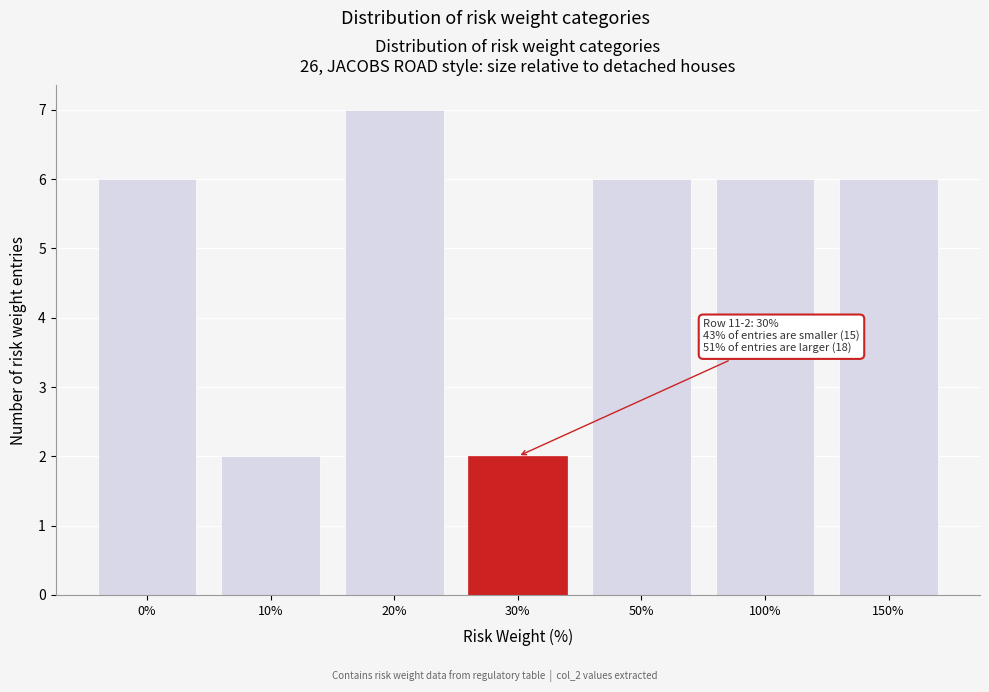

Reading left to right, extract all data points from this chart.

6	2	7	2	6	6	6